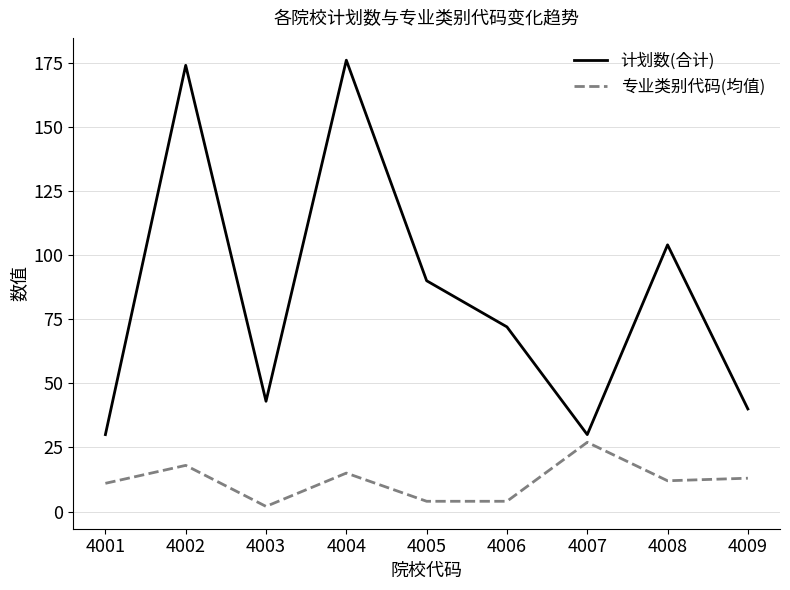

What is the average value of the 计划数(合计) series?

84